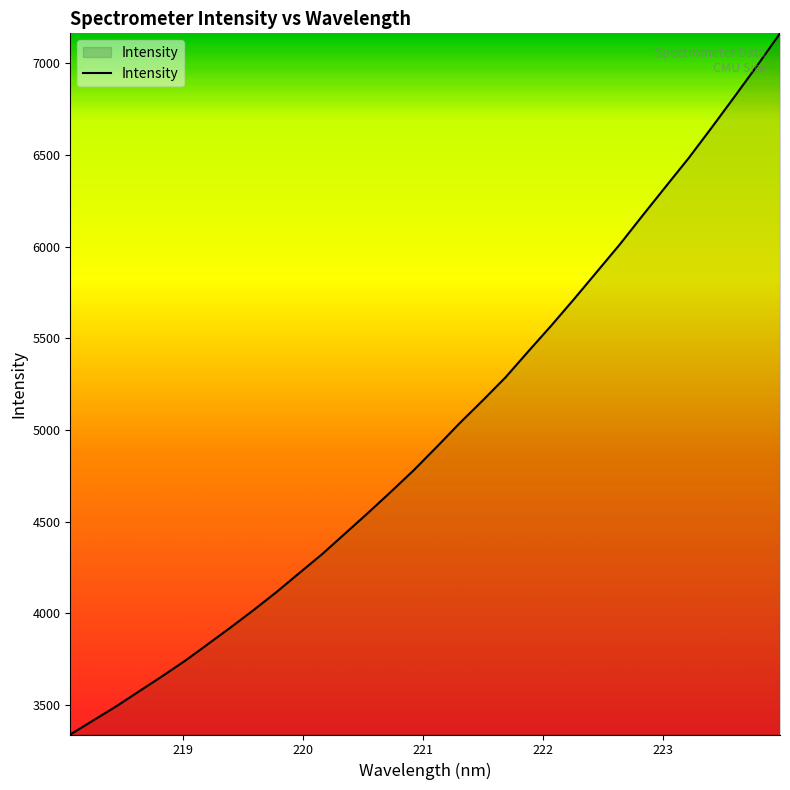

What is the maximum value shown in the chart?

7162.2